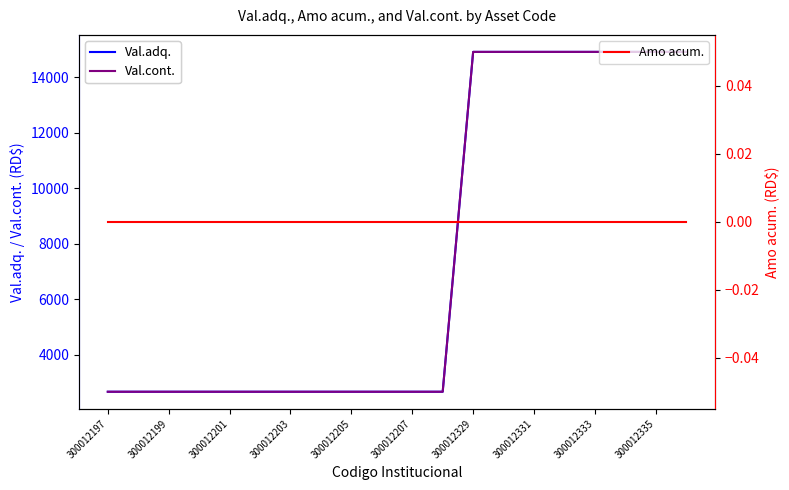

What is the average value of the Val.cont. series?

7565.9